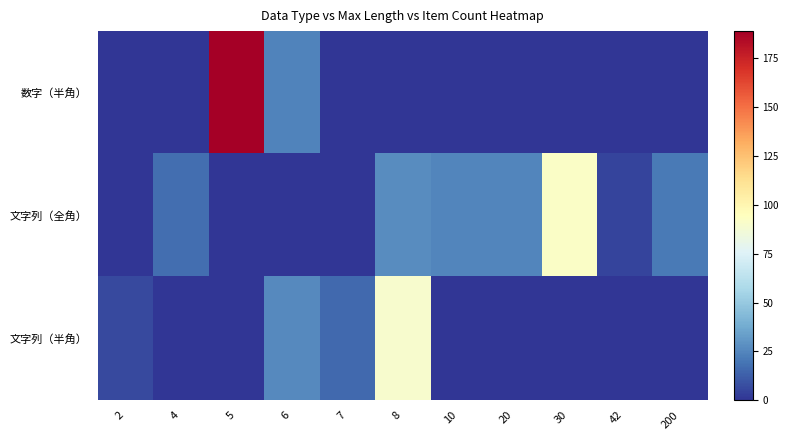

Reading left to right, extract all data points from this chart.

数字（半角）: 2=0	4=0	5=189	6=24	7=0	8=0	10=0	20=0	30=0	42=0	200=0
文字列（全角）: 2=0	4=17	5=0	6=0	7=0	8=27	10=25	20=25	30=92	42=5	200=21
文字列（半角）: 2=6	4=0	5=0	6=26	7=16	8=90	10=0	20=0	30=0	42=0	200=0